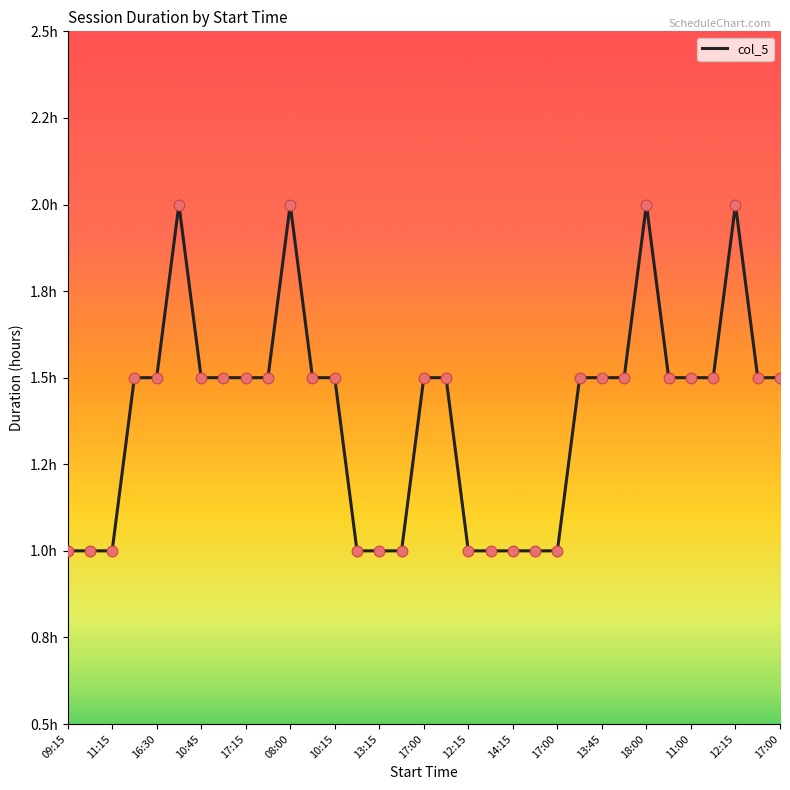

Is this an area chart (filled region under the line)?

No